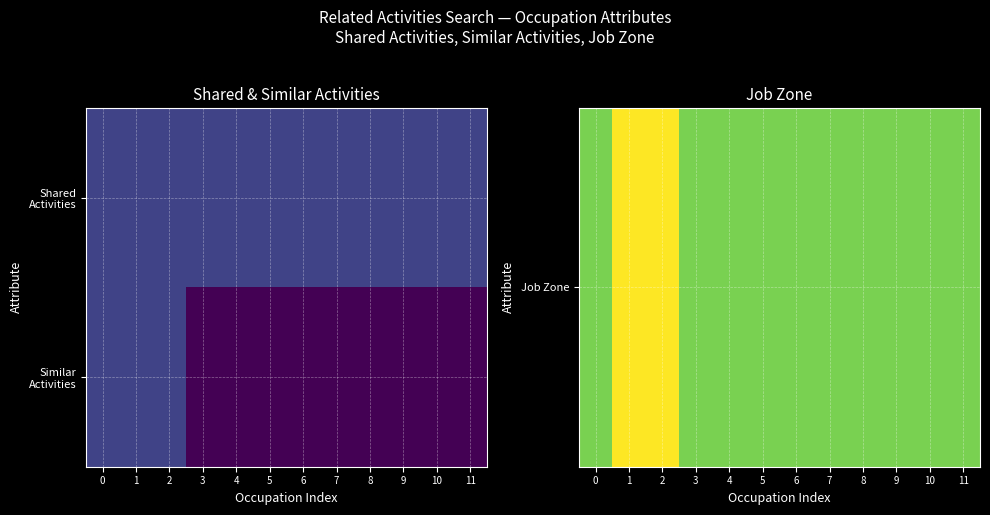

Rank the series by their average value, from highest to lowest.

Job Zone, Similar Activities